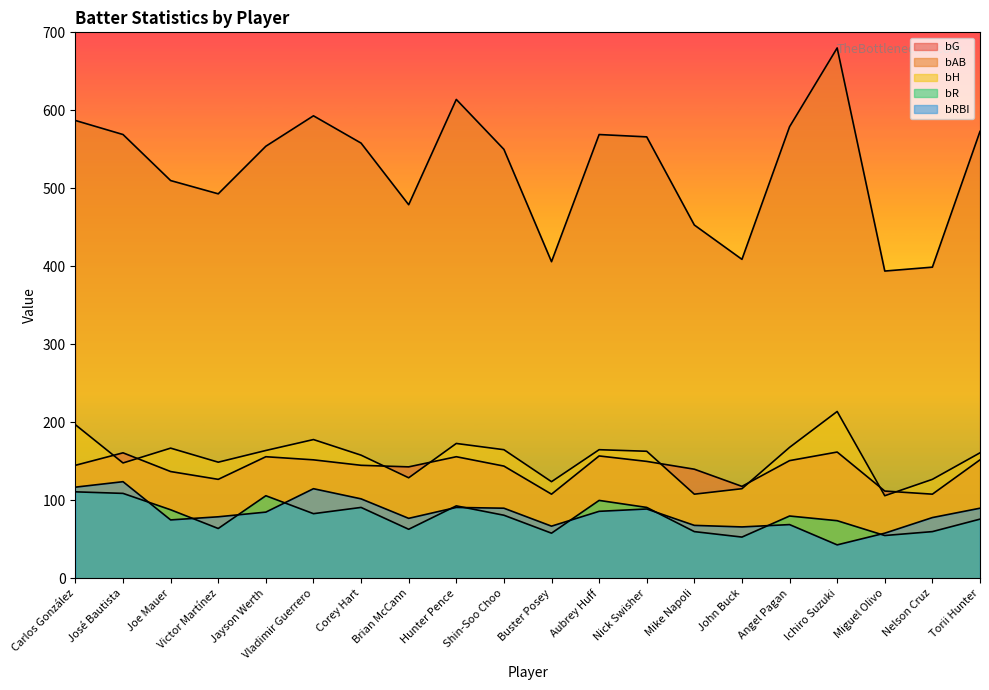

What are all the series names shown in the legend?

bG, bAB, bH, bR, bRBI